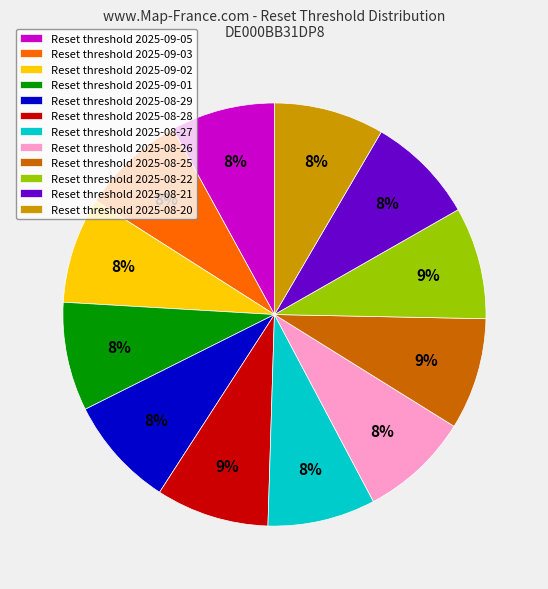

How many slices are in this pie chart?

12